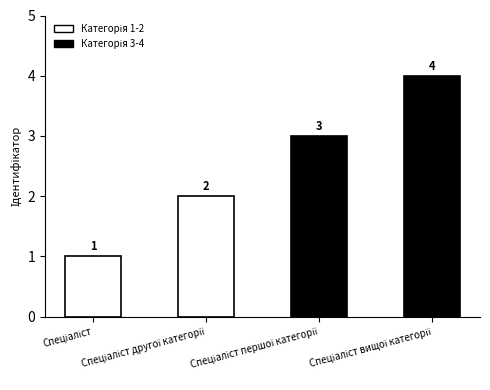

What is the greatest value displayed?

4